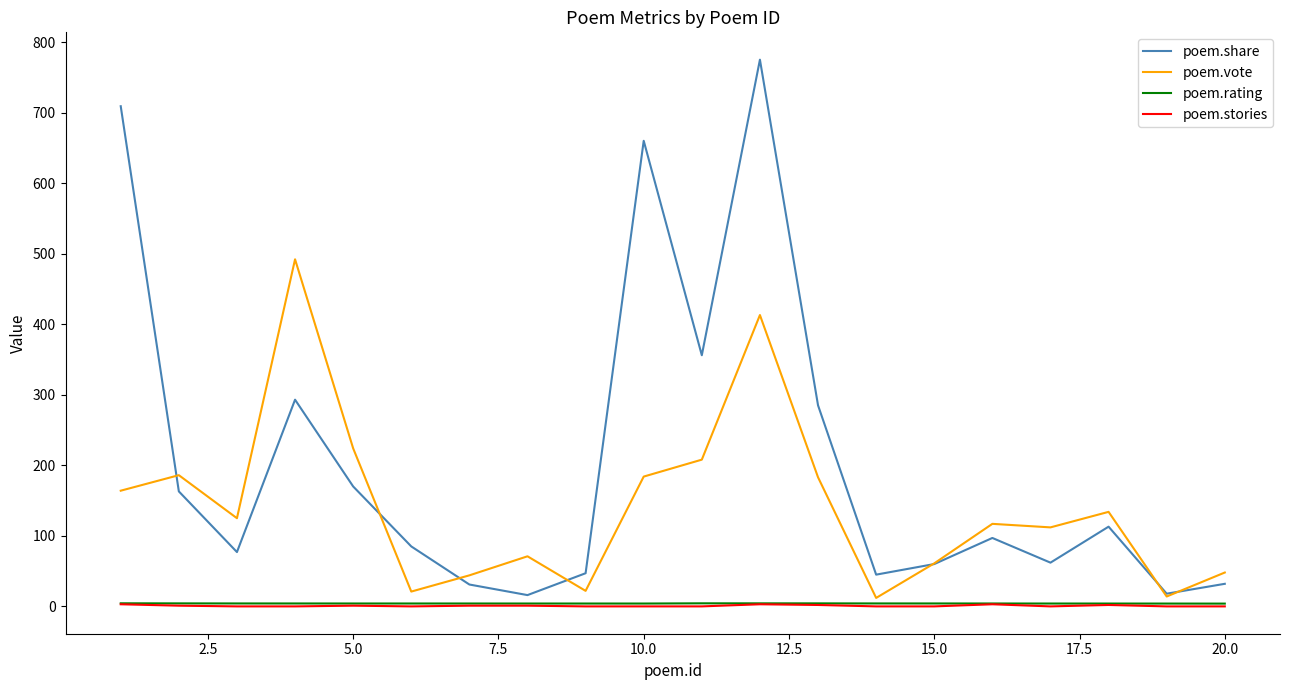

Which series has the largest total across all categories?

poem.share